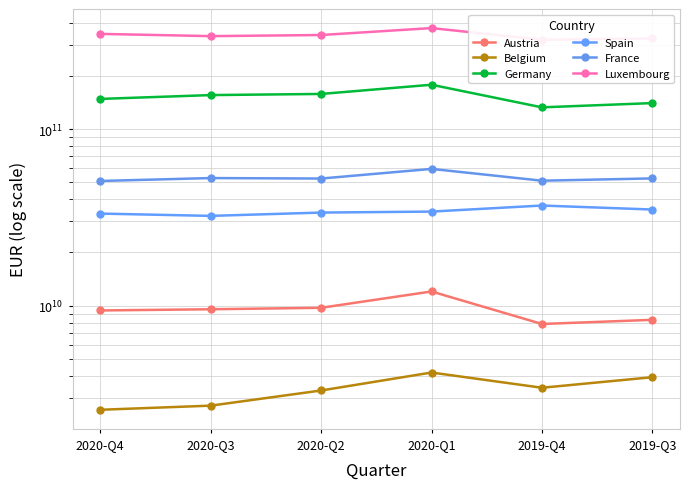

True or false: France and Austria cross at least once.

False